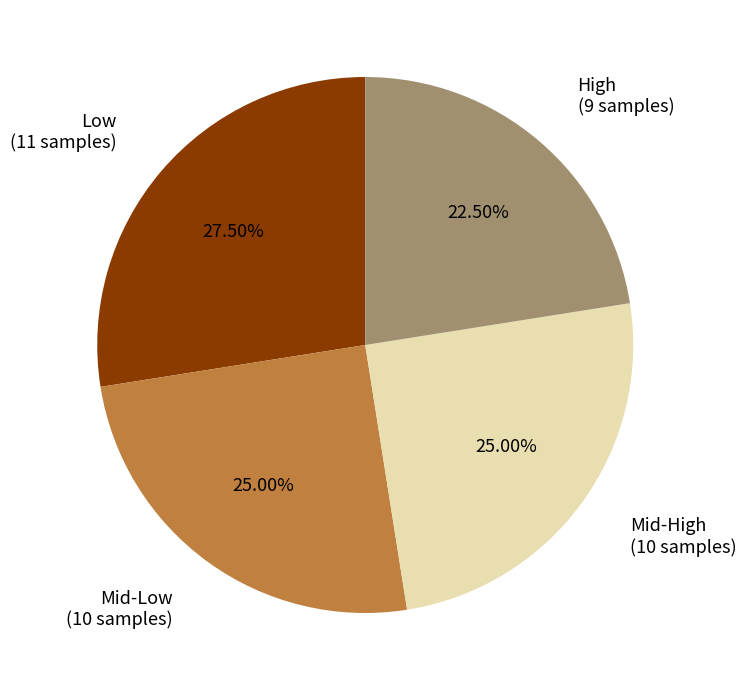

Is there a majority slice in this chart?

No